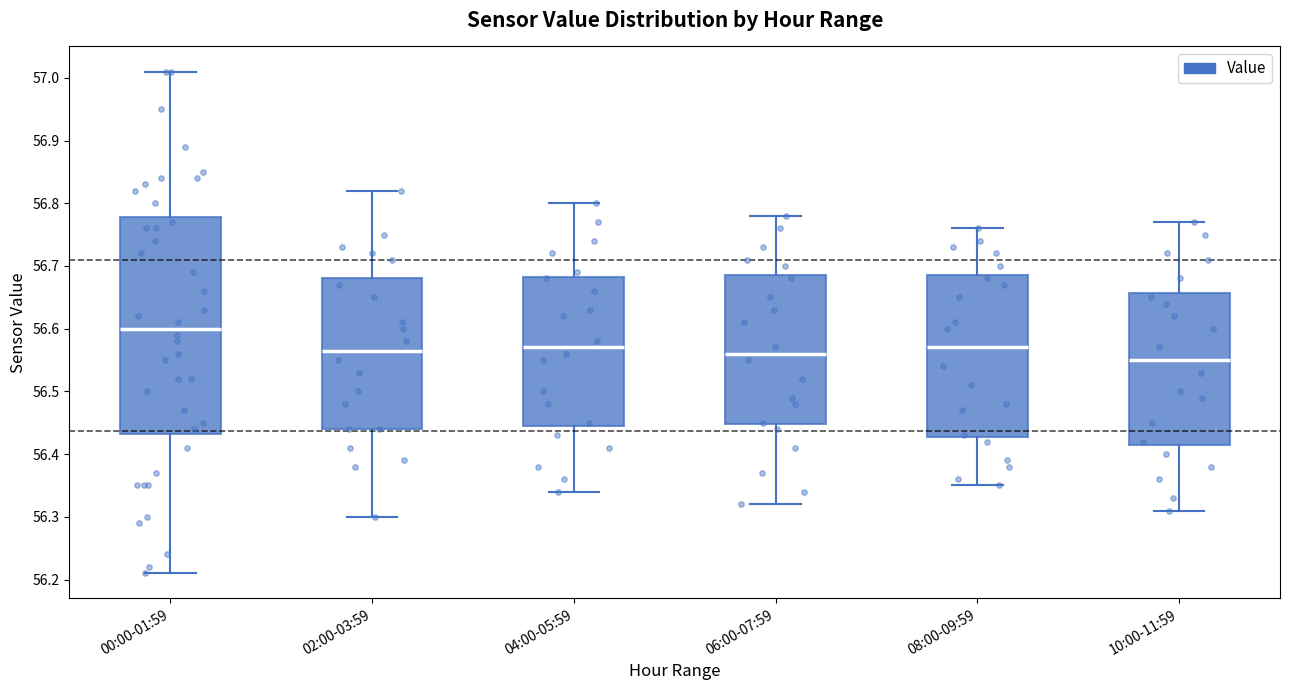

Which box's median line is the lowest?

10:00-11:59